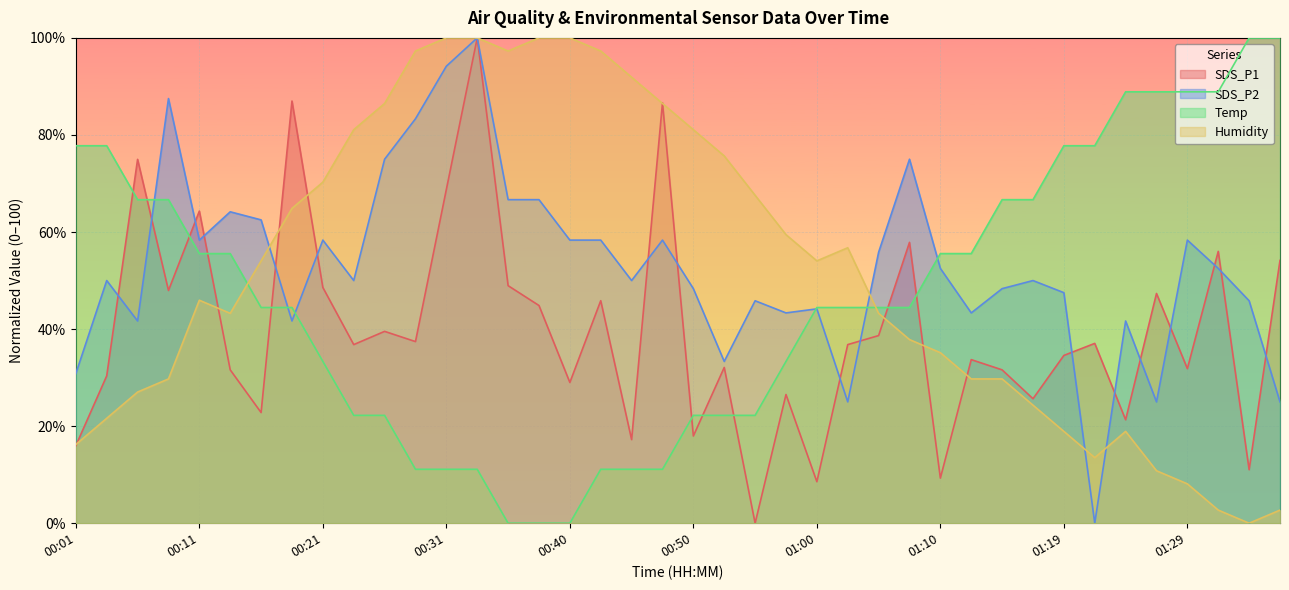

Between 00:09 and 01:17, which series saw the biggest shift?

SDS_P2